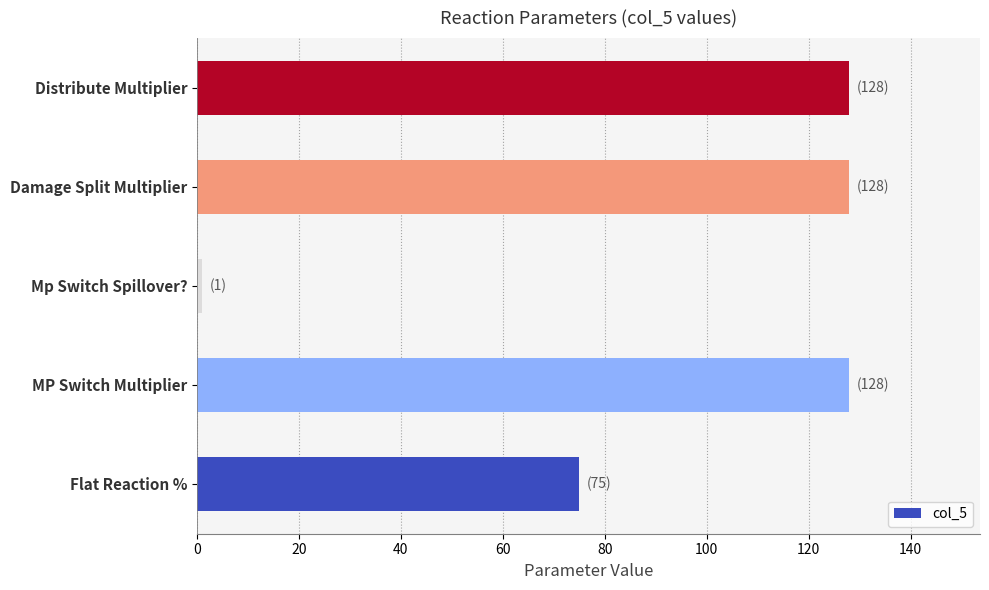

Between Mp Switch Spillover? and MP Switch Multiplier, which is larger?

MP Switch Multiplier